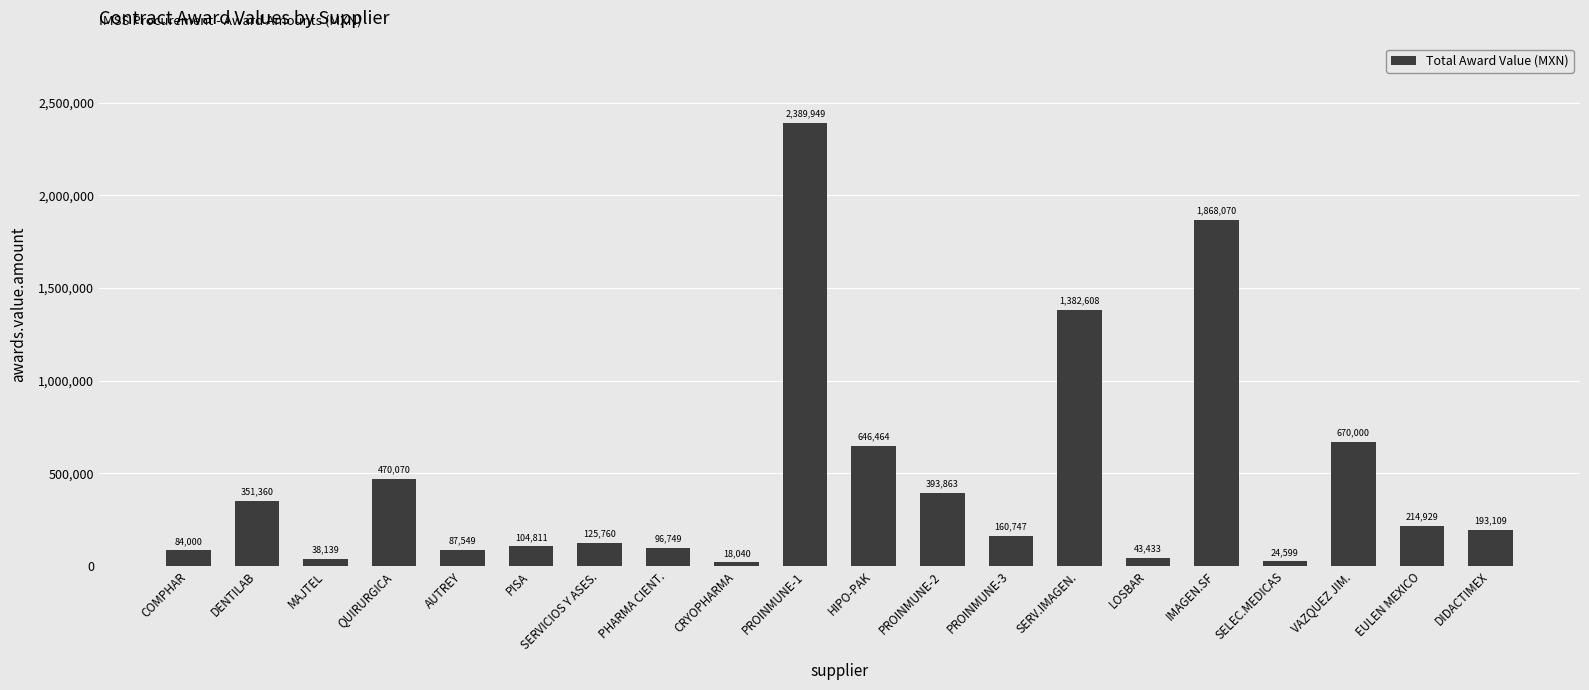

Count the number of categories in the chart.

20